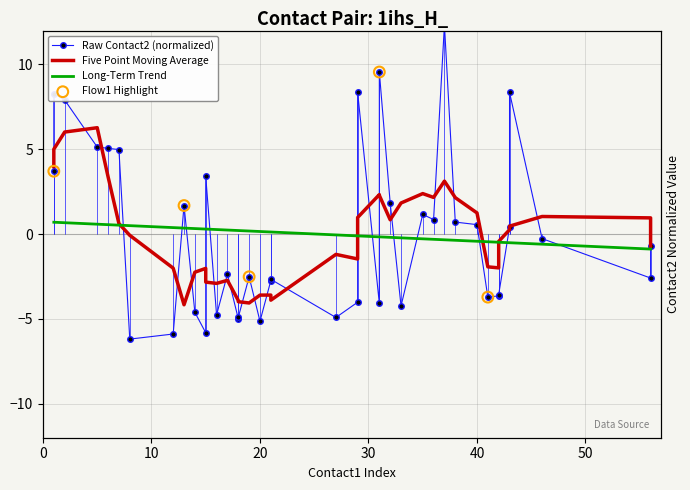

Is the value of contact2 at 35 greater than the value of contact1 at 10?

No